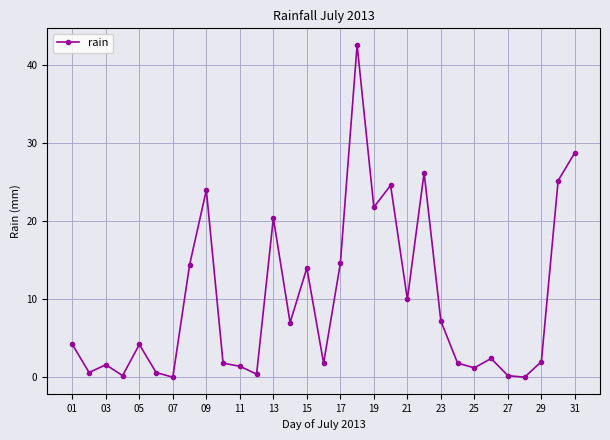

Reading left to right, extract all data points from this chart.

4.2	0.6	1.6	0.2	4.2	0.6	0.0	14.4	24.0	1.8	1.4	0.4	20.4	7.0	14.0	1.8	14.6	42.6	21.8	24.6	10.0	26.2	7.2	1.8	1.2	2.4	0.2	0.0	2.0	25.2	28.8